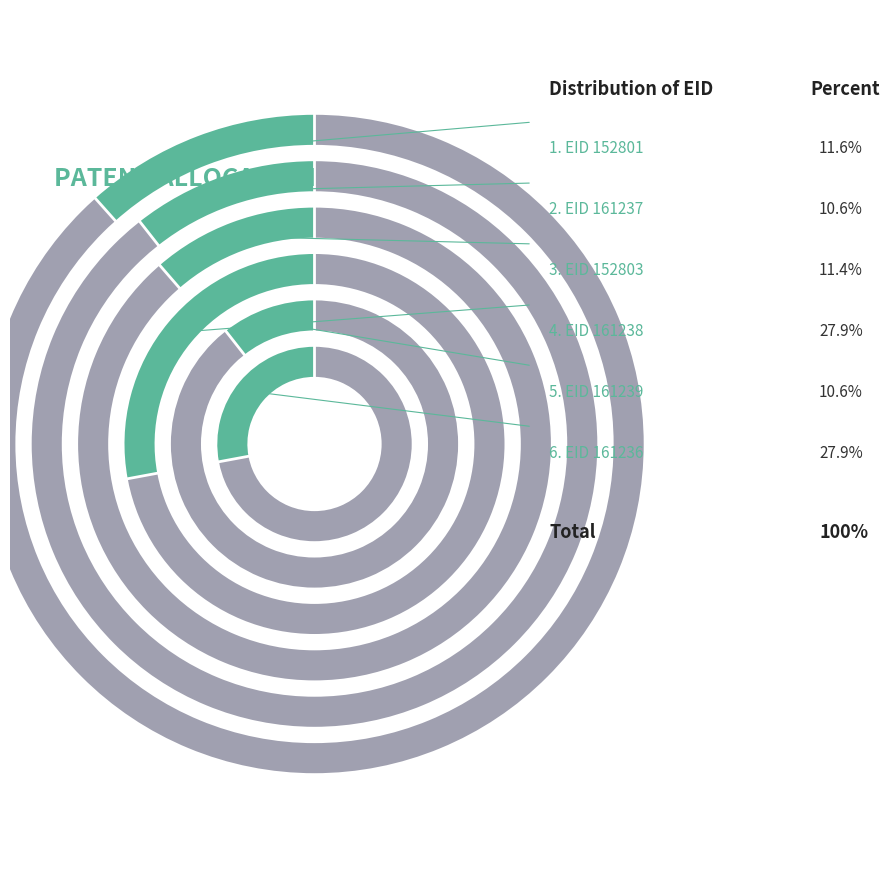

What percentage is NOT represented by 161238?

72.1%